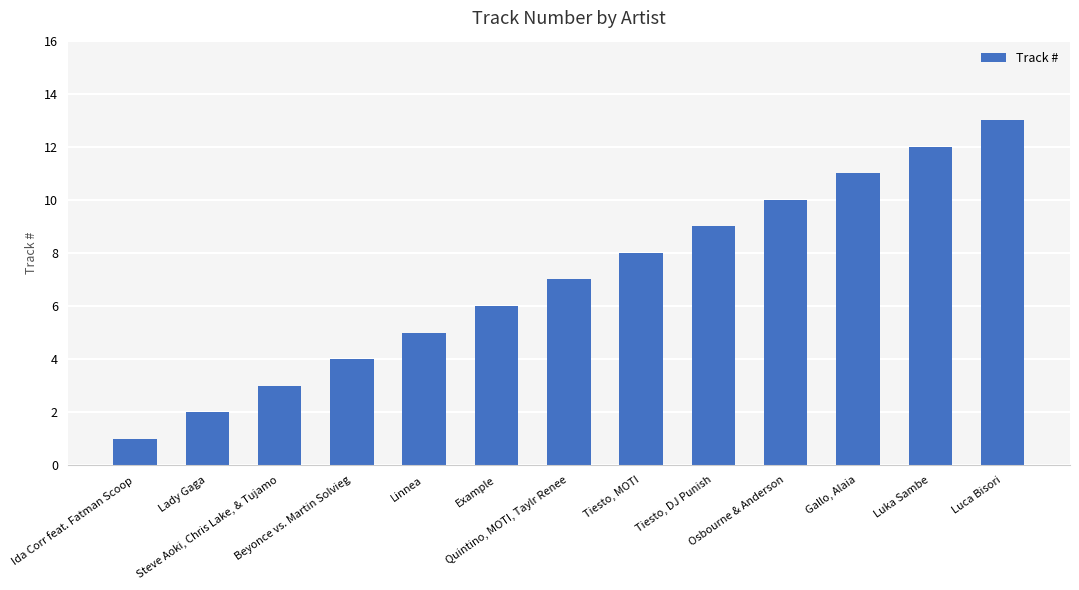

Is it true that the value at Tiesto, DJ Punish is 3?

False